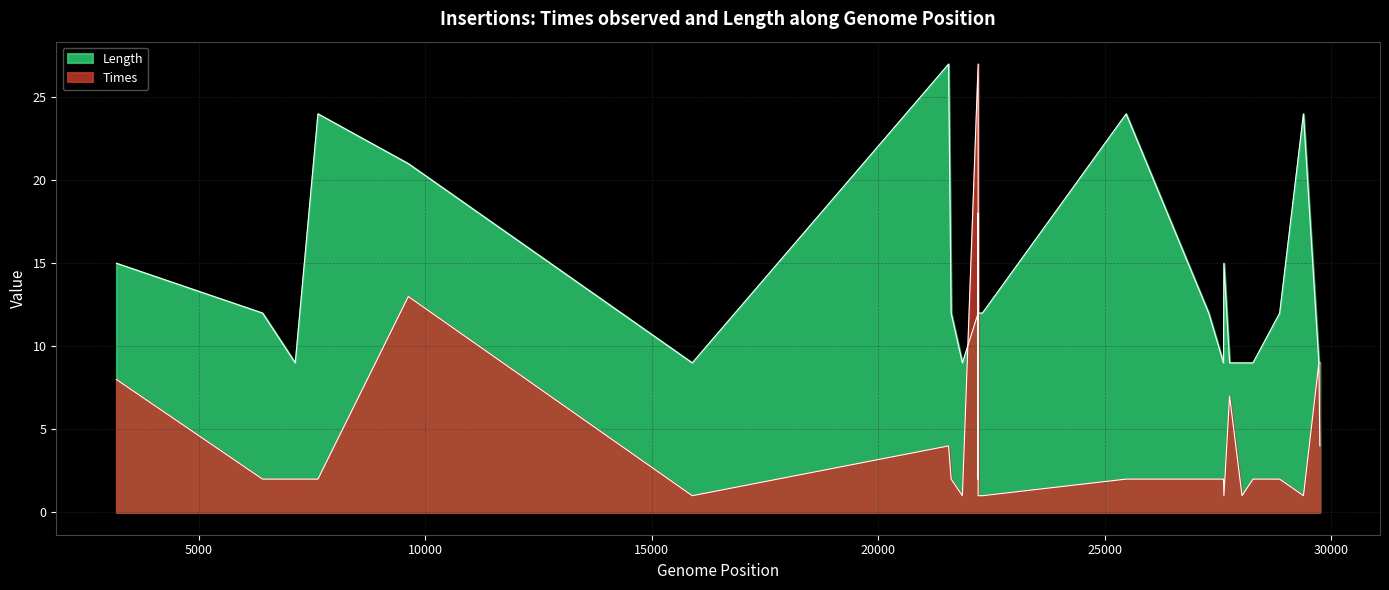

List the labels in order of Times value, smallest first.

15891, 21856, 22204, 22298, 27631, 28031, 29387, 6403, 7125, 7626, 21608, 22204, 25472, 27295, 27622, 28272, 28862, 21551, 29749, 27756, 3177, 29728, 9622, 22204, 22204